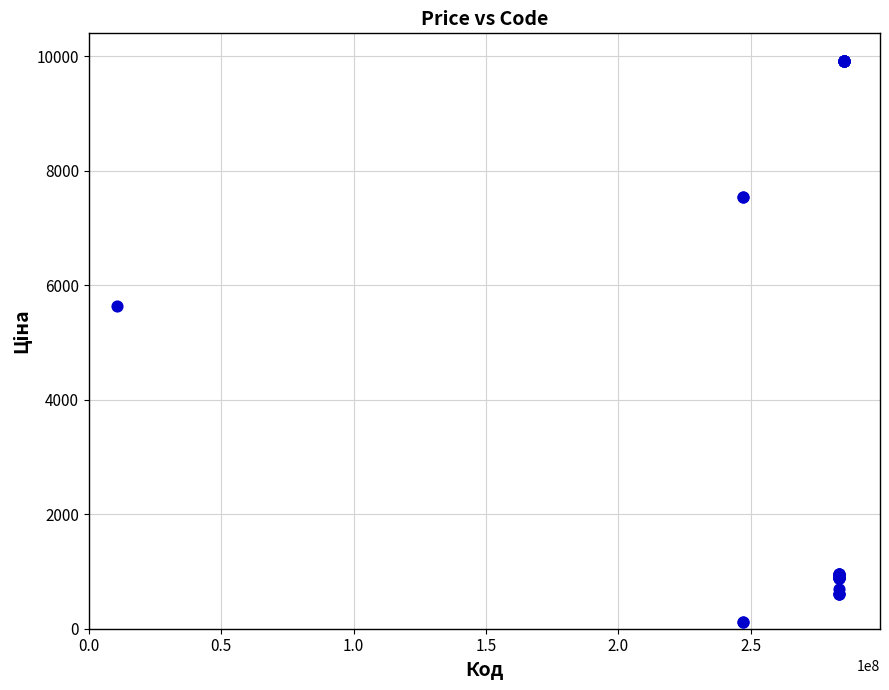

What Y value in the scatter plot is closest to 5010?

5636.0